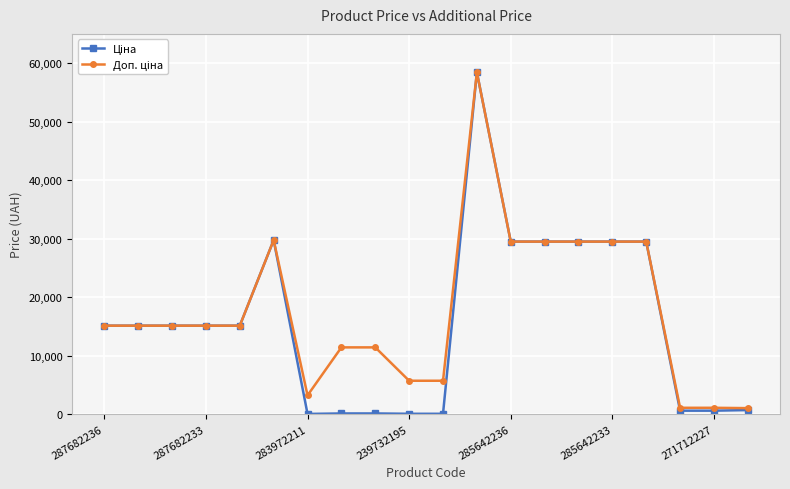

Which series has the largest range (max minus min)?

Ціна